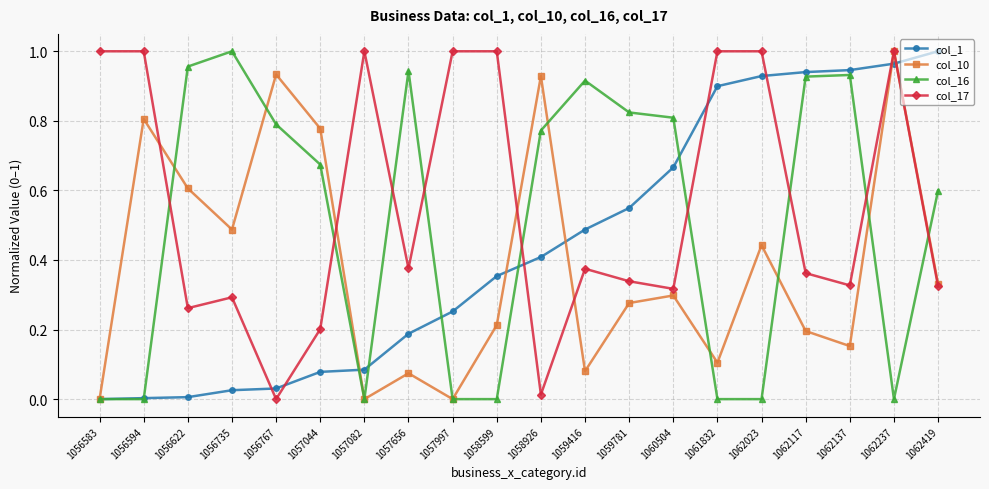

Rank the series by their average value, from highest to lowest.

col_17, col_16, col_1, col_10